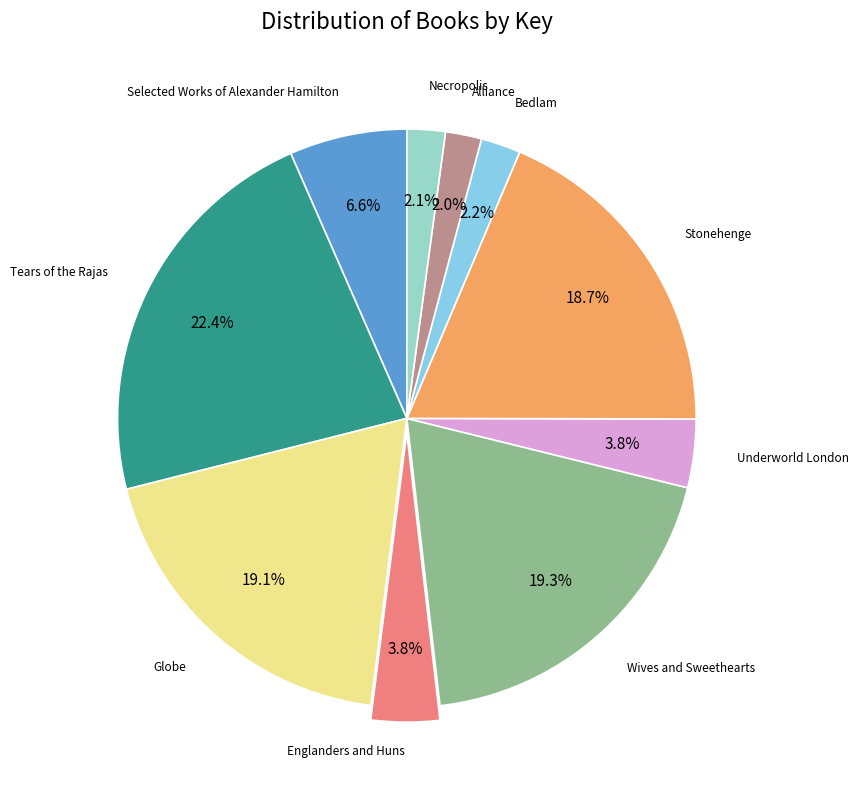

Does any single category account for the majority?

No